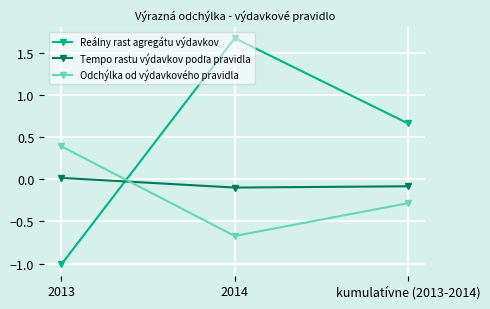

List the labels in order of Odchýlka od výdavkového pravidla value, largest first.

2013, kumulatívne (2013-2014), 2014